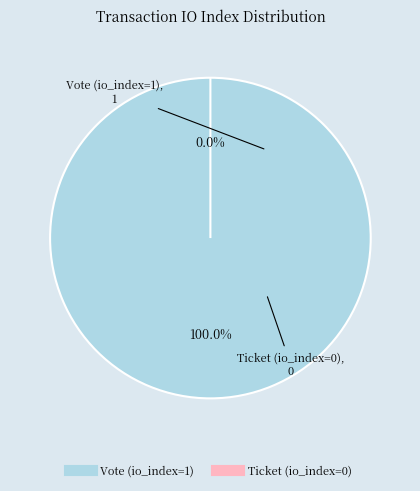

To the nearest percent, what is the average slice percentage?

50%